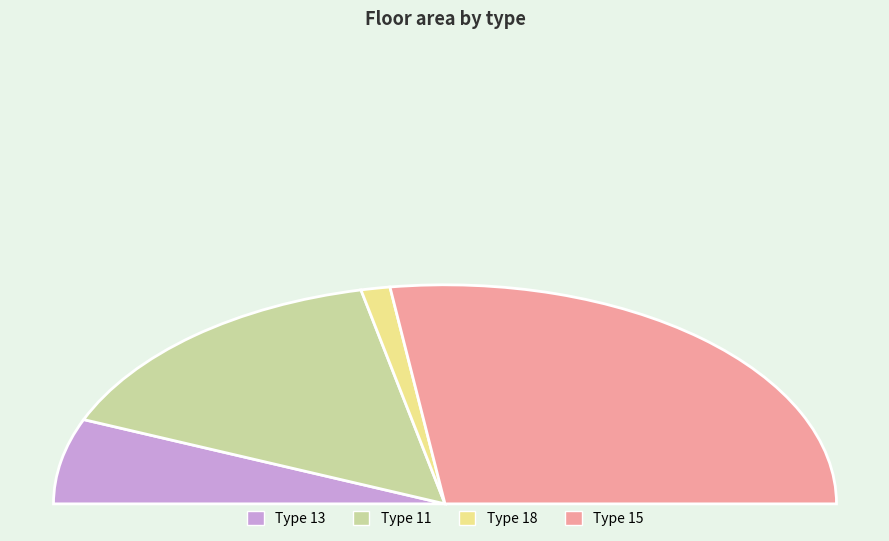

Which category accounts for the majority?

15